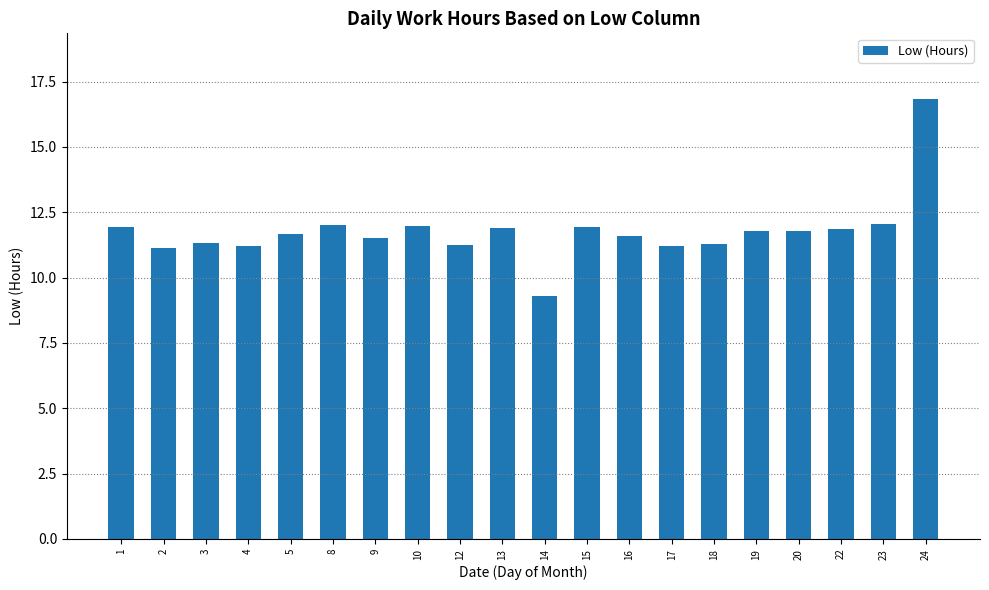

Where does the data first go above 11?

1